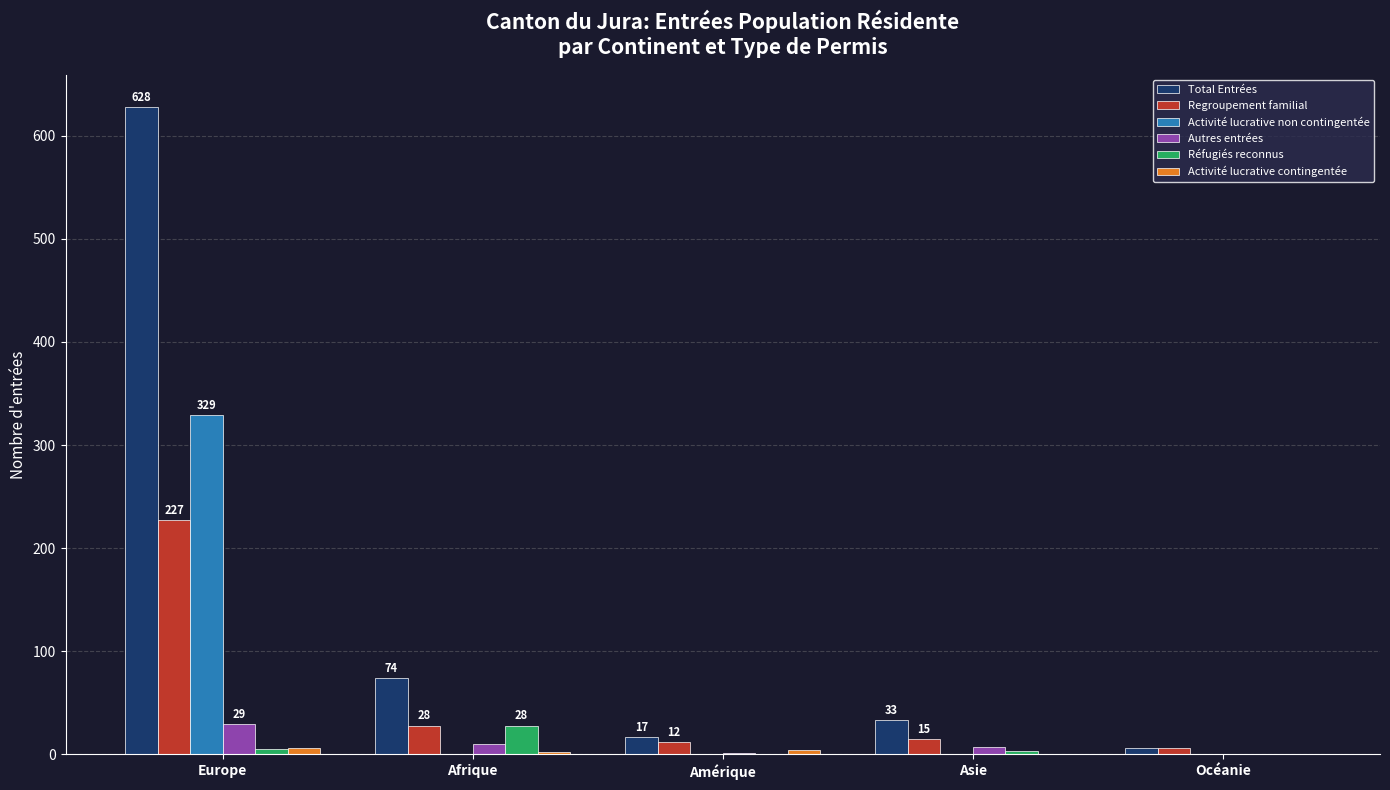

The value of Activité lucrative non contingentée at Europe is 329. True or false?

True